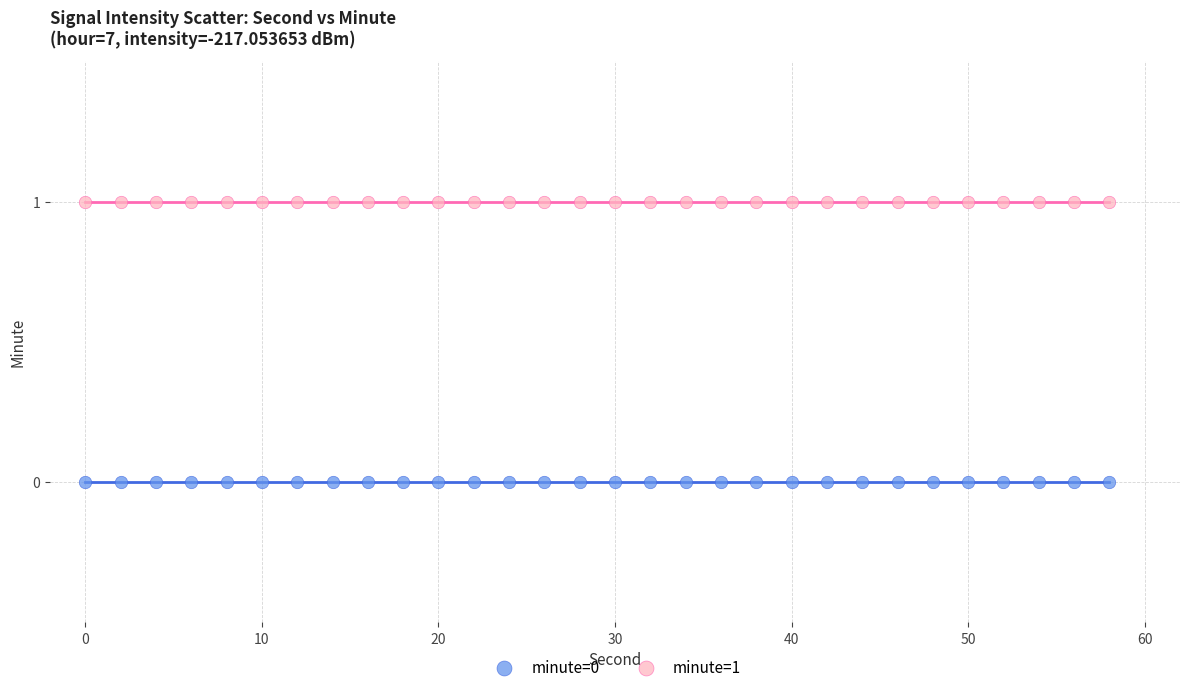

Which series reaches the maximum Y coordinate?

minute=1